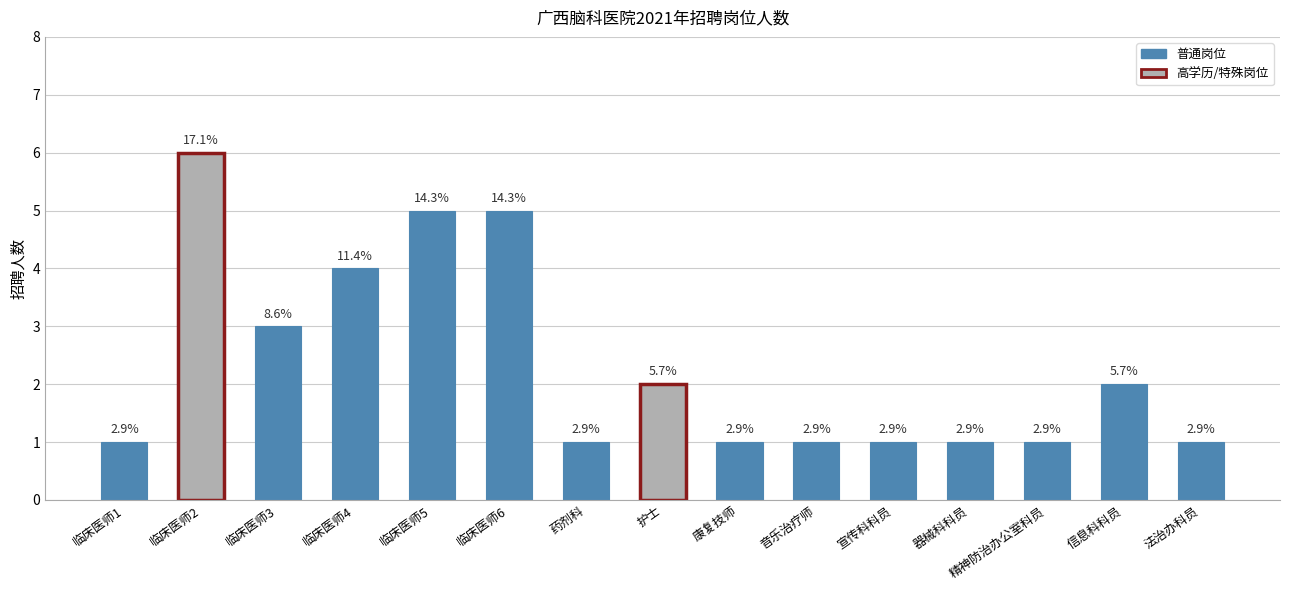

How many bars are there in total?

15